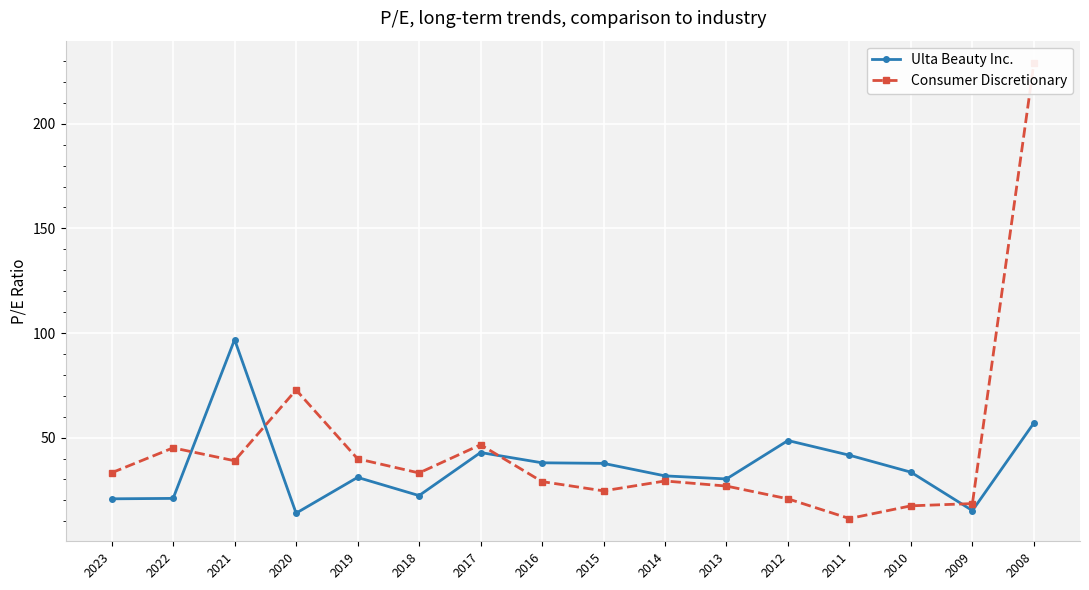

What are all the series names shown in the legend?

Ulta Beauty Inc., Consumer Discretionary